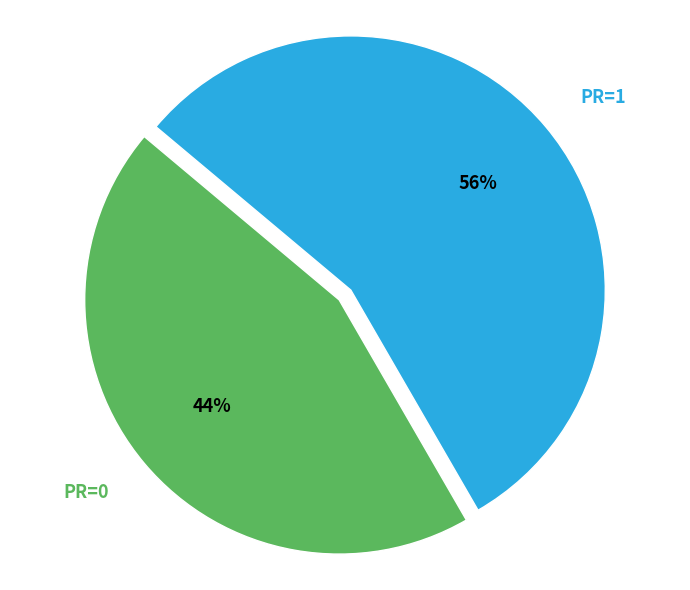

Which category has the biggest portion of the pie?

PR=1